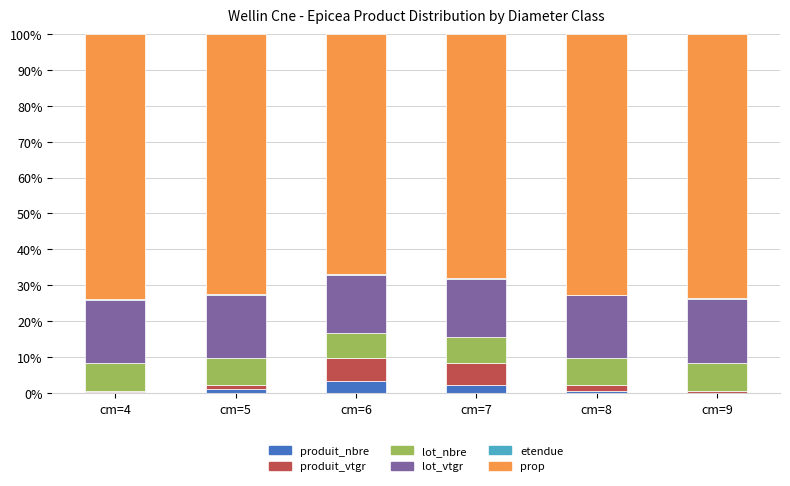

Is it true that produit_nbre equals 0.4 at cm=8?

True